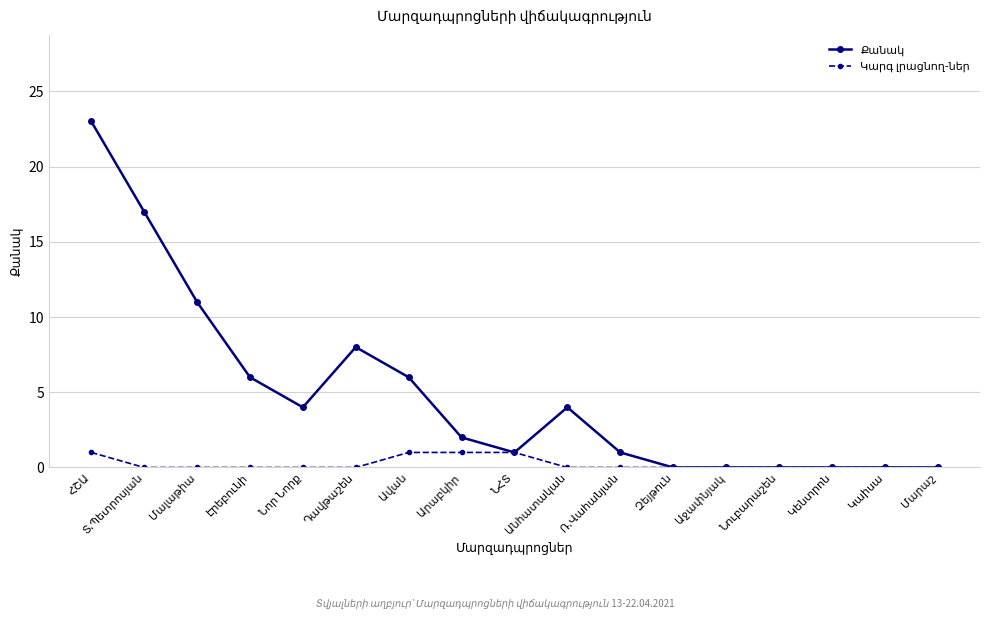

What is the greatest value displayed?

23